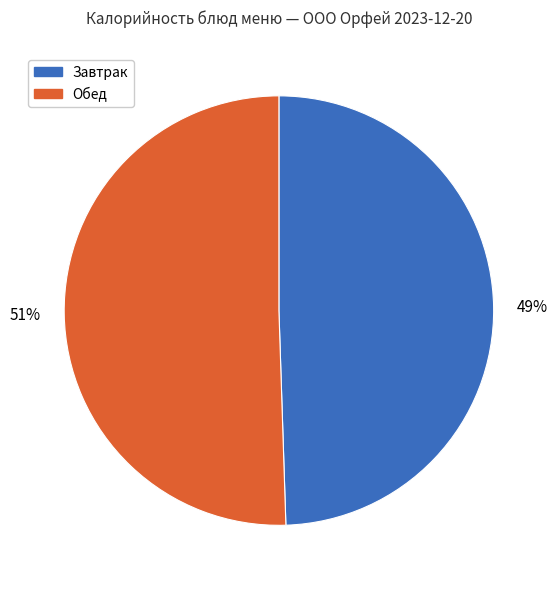

How many segments does this pie chart have?

2